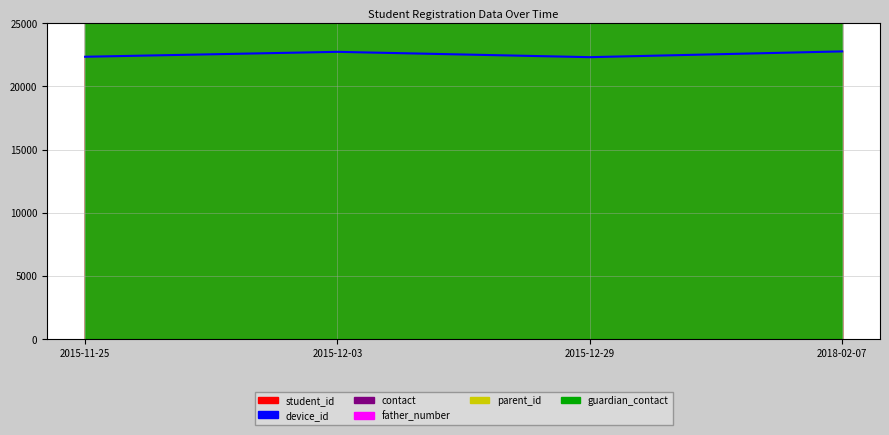

List the series in order of their peak value, lowest first.

device_id line, guardian_contact line